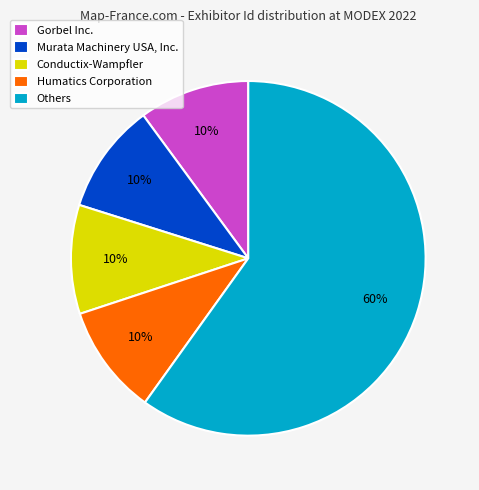

To the nearest percent, what portion does Gorbel Inc. represent?

10%